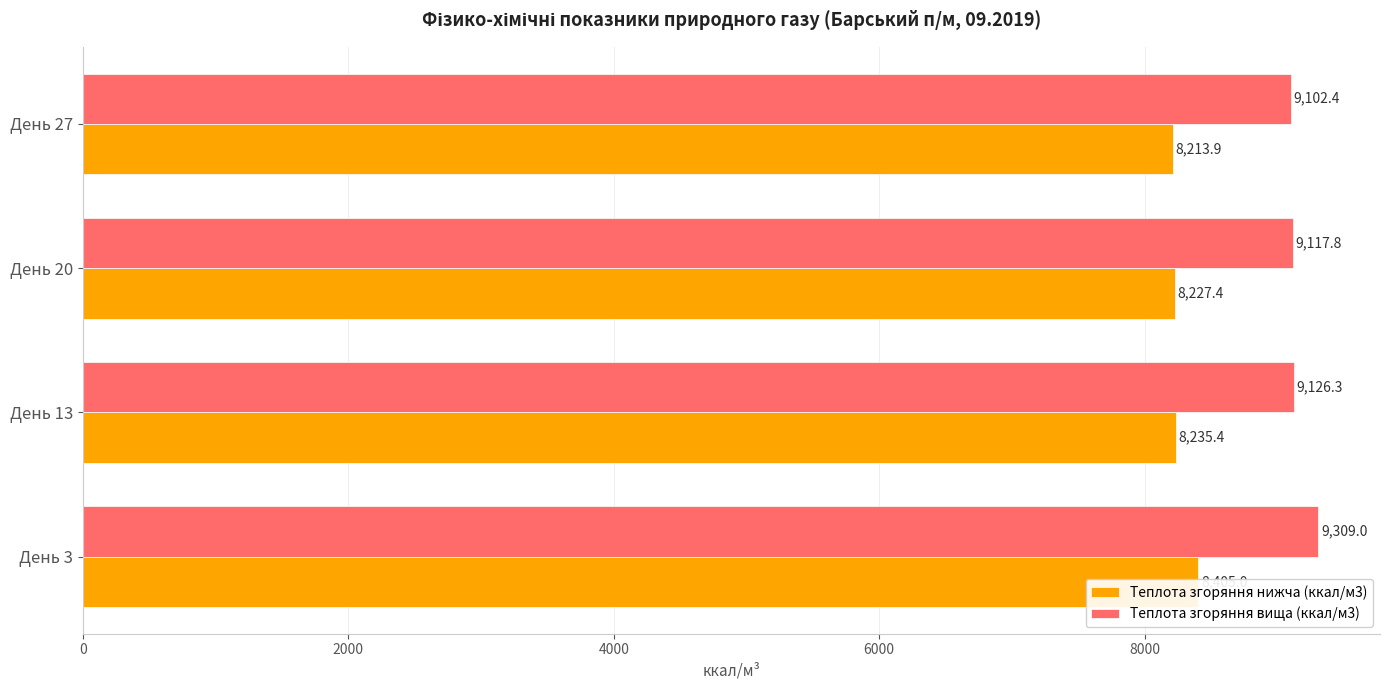

What is the greatest value displayed?

9309.0